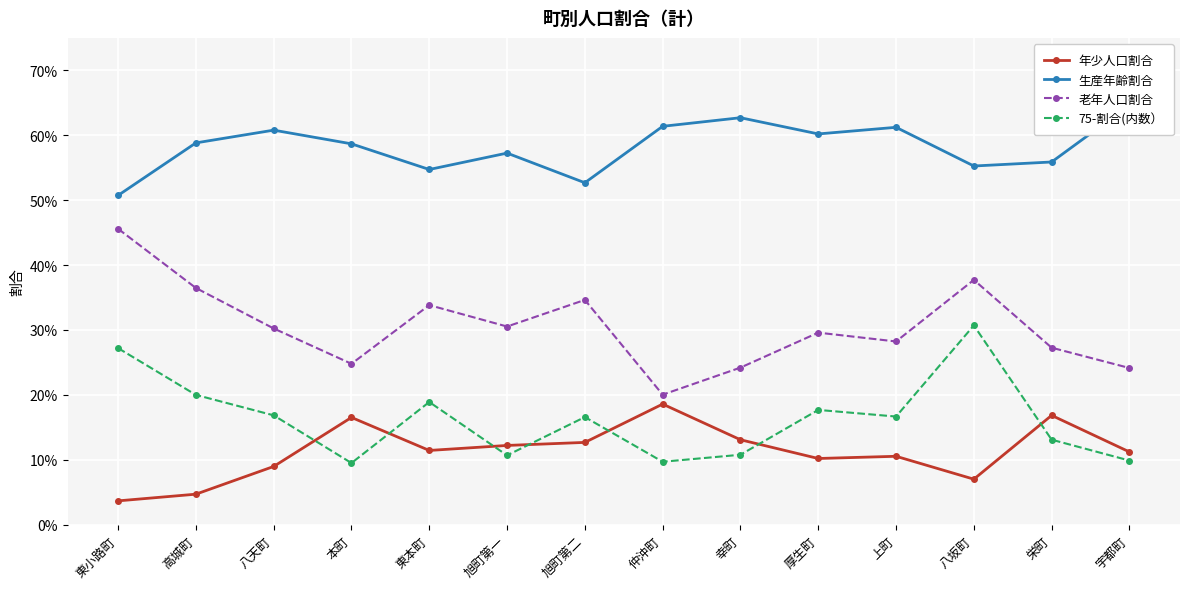

Which category has the highest value in the 老年人口割合 series?

東小路町